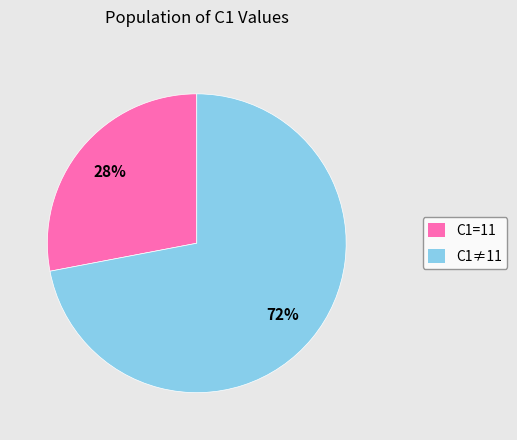

Is it true that C1=11 is 28% of the pie?

True